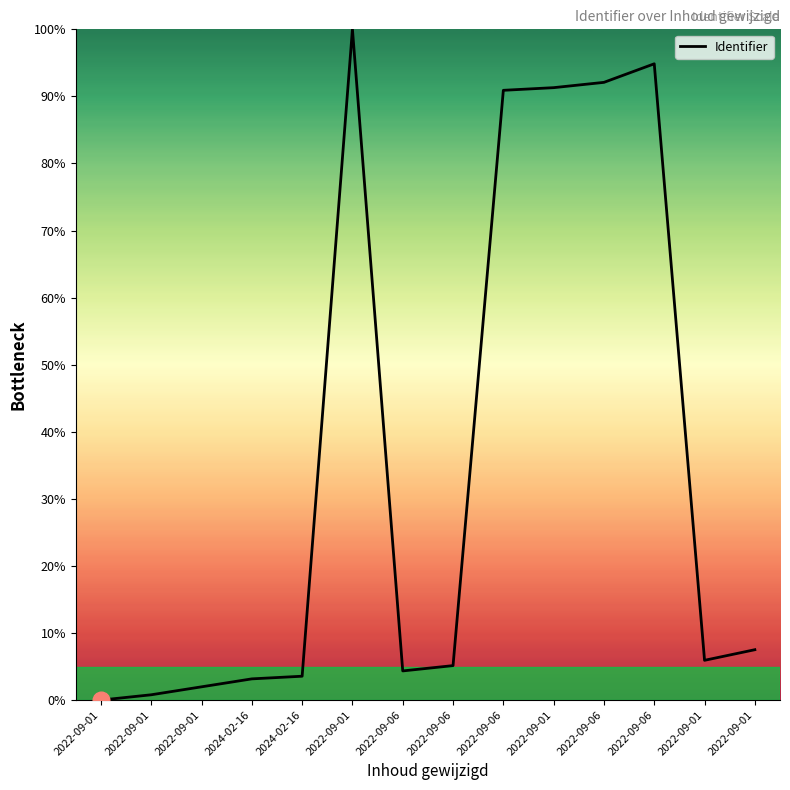

Which has a higher value, 2022-09-06 or 2022-09-01?

2022-09-06